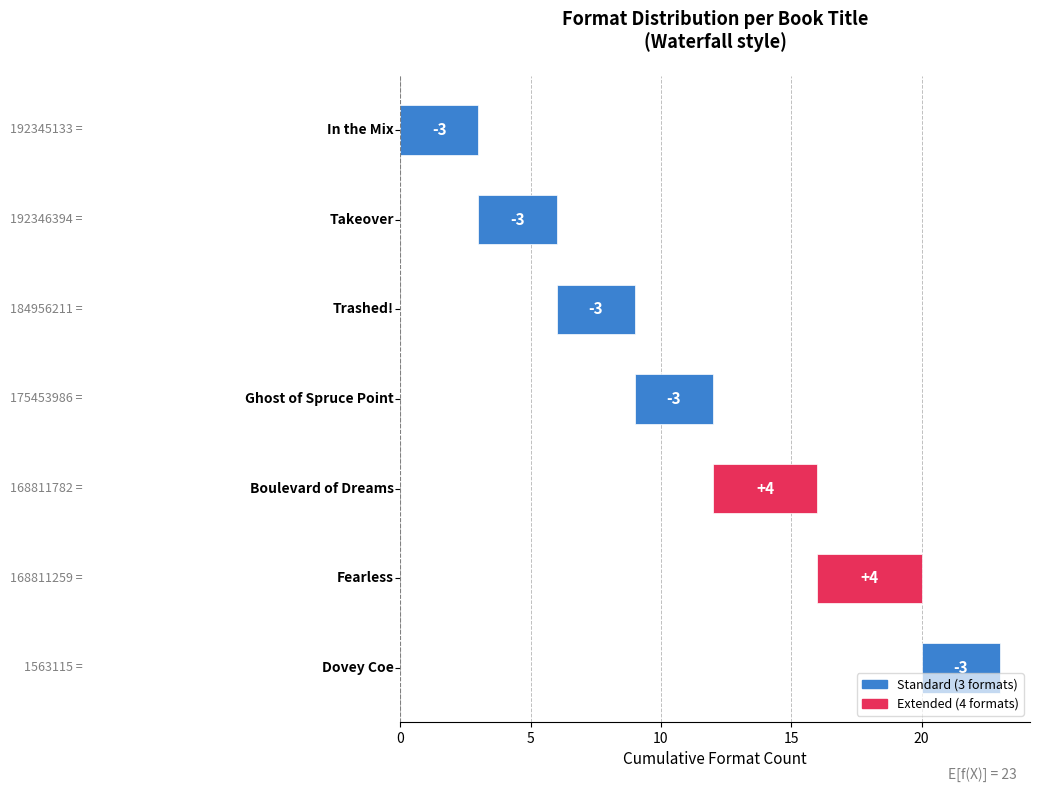

Reading right to left, list all the values displayed in this chart.

Dovey Coe=3	Fearless=4	Boulevard of Dreams=4	Ghost of Spruce Point=3	Trashed!=3	Takeover=3	In the Mix=3